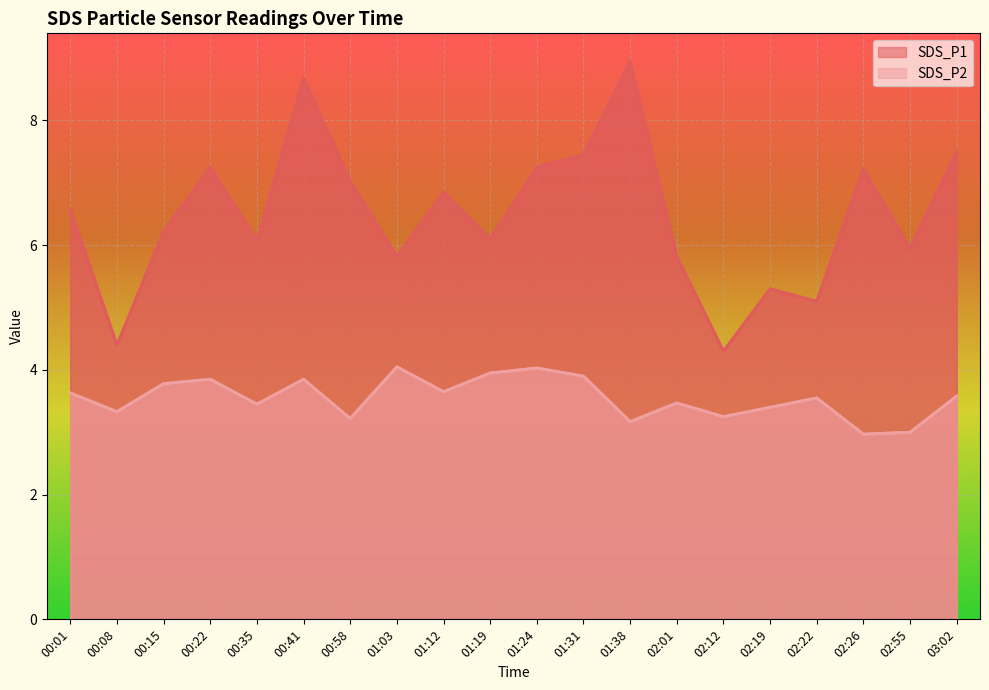

Which has a higher value, 02:19 or 01:19?

01:19